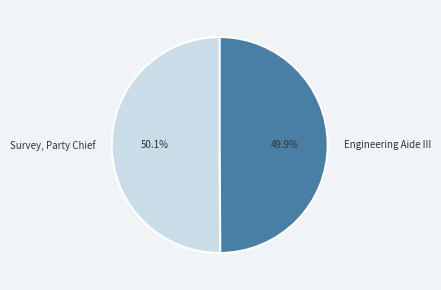

Approximately how many times larger is the value at Engineering Aide III compared to Survey, Party Chief?

1.0